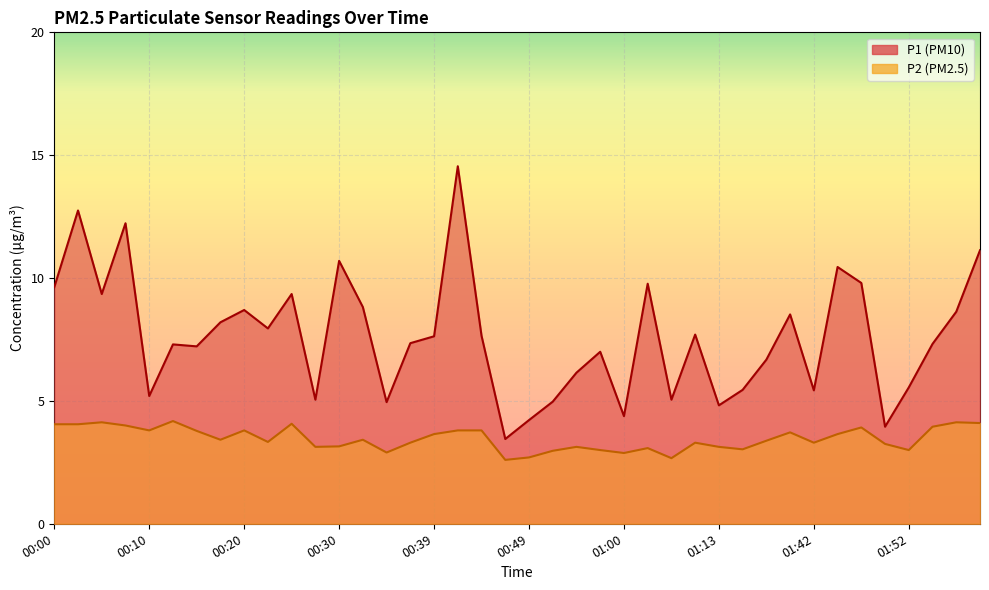

How many values in the P1 series are below 7?

15